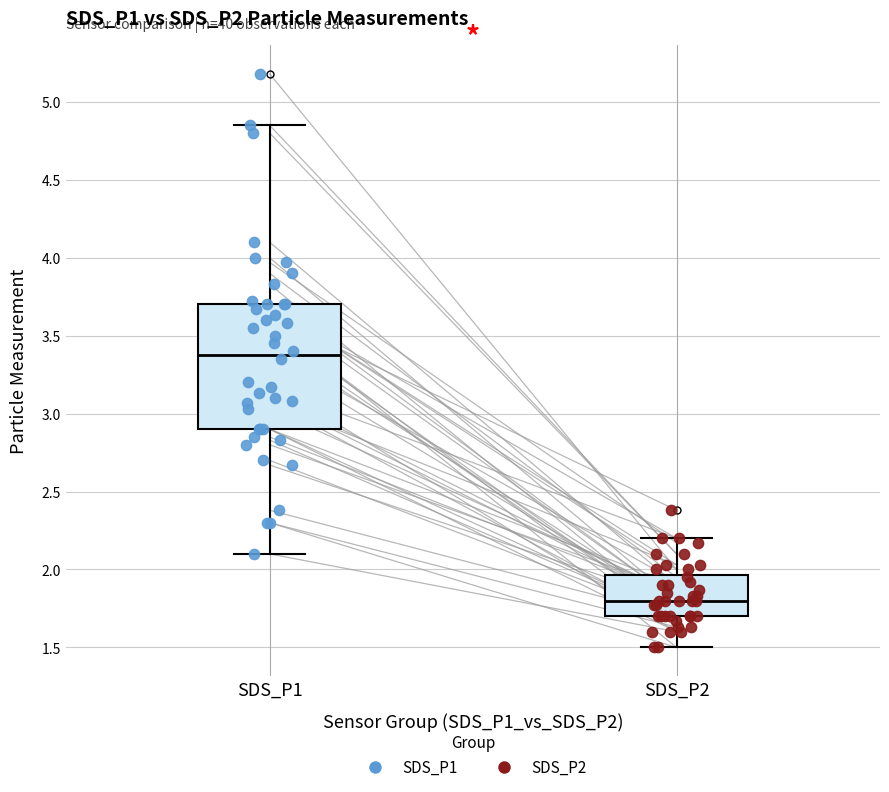

Comparing the boxes themselves (not the whiskers), which one is the tallest?

SDS_P1